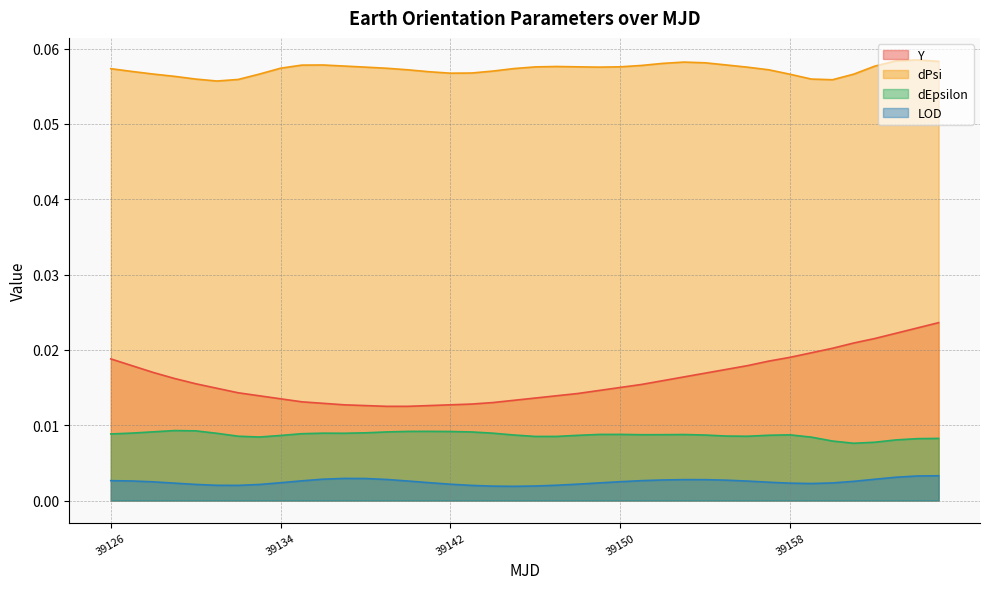

The value of Y at 39160 is 0.0. True or false?

True